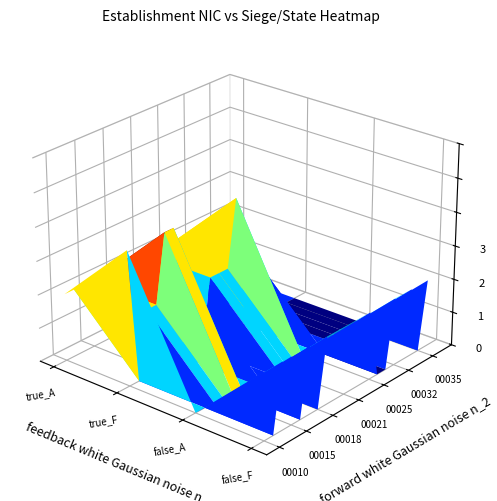

The 00012 series shows 12767378076561 at 2. True or false?

False